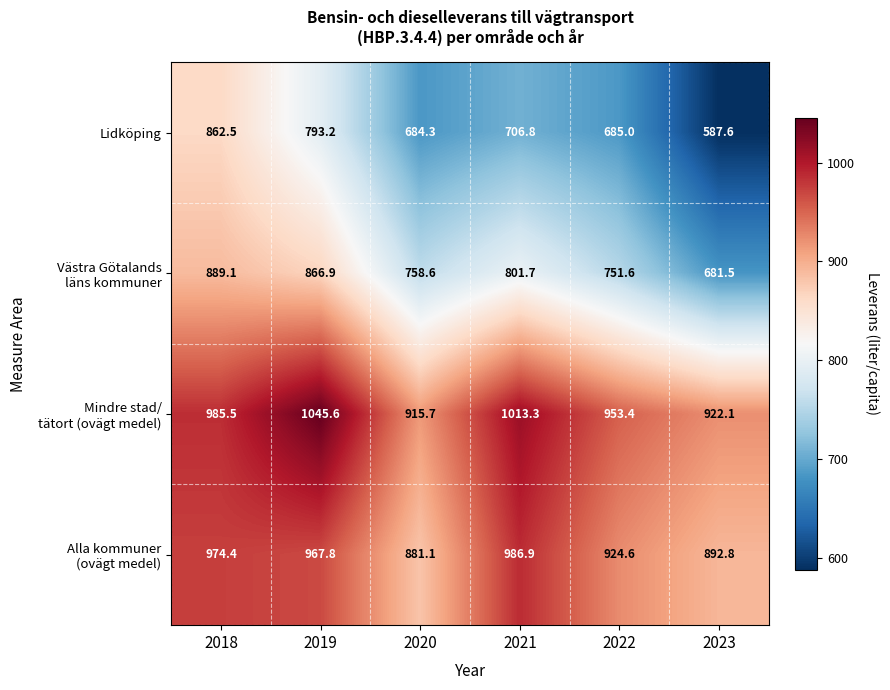

What is the greatest value displayed?

1045.6